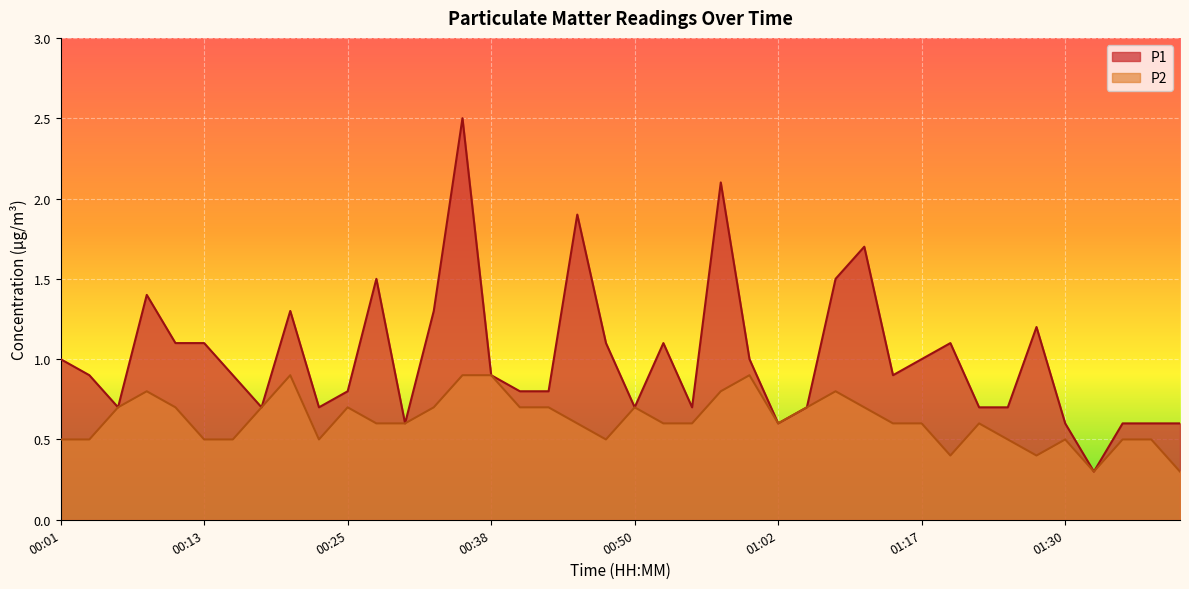

How many lines are shown in the chart?

2